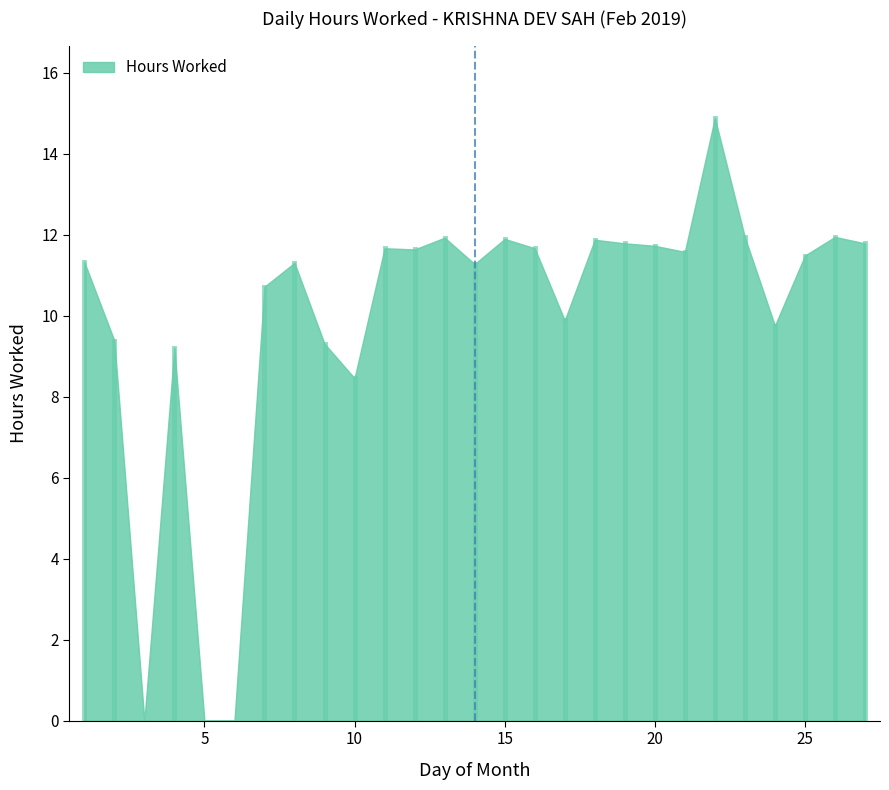

How many data points are less than 11?

10